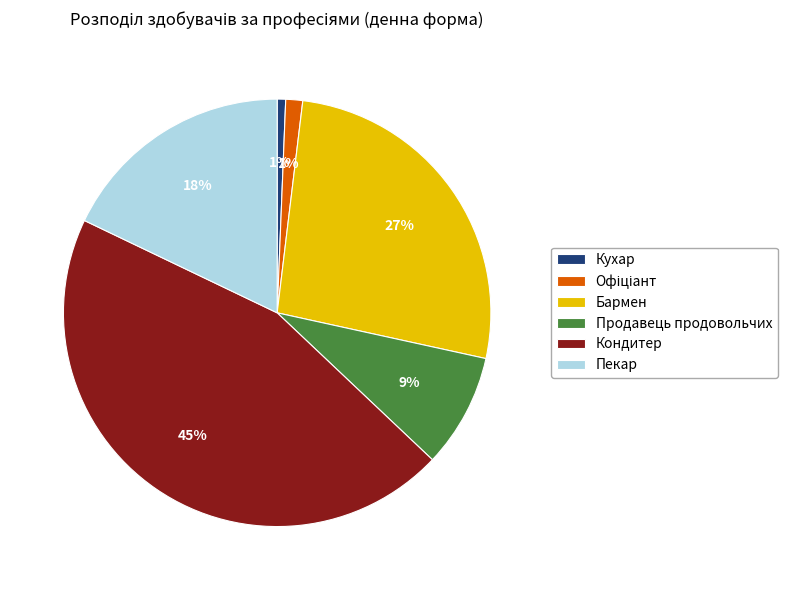

Is there any slice that represents more than half of the pie?

No